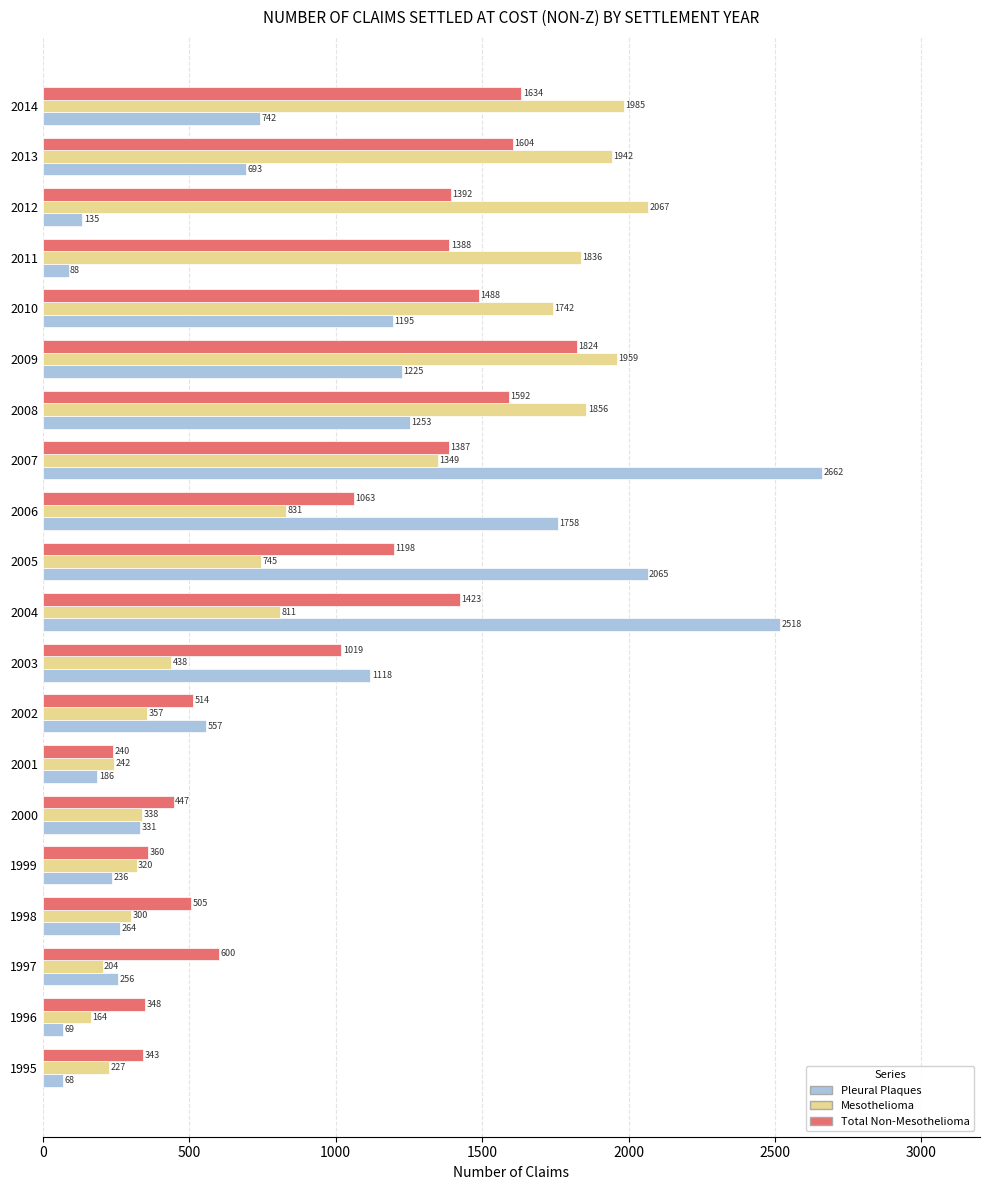

At how many categories does at least one series exceed 1195?

11